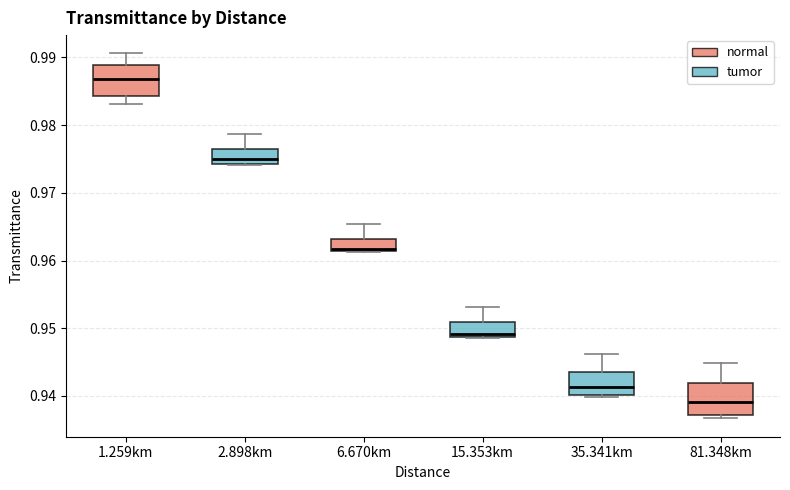

Reading left to right, read every box against the y-axis: the position of its median line, the range the box covers, and the ends of its whiskers. The values are not printed on the chart, so give them approximately, as read against the axis.

1.259km: median 0.987, box 0.984 to 0.989, whiskers 0.983 to 0.991
2.898km: median 0.975, box 0.974 to 0.976, whiskers 0.974 to 0.979
6.670km: median 0.962, box 0.961 to 0.963, whiskers 0.961 to 0.965
15.353km: median 0.949 (just above the box's lower edge), box 0.949 to 0.951, whiskers 0.949 to 0.953
35.341km: median 0.941, box 0.940 to 0.944, whiskers 0.940 to 0.946
81.348km: median 0.939, box 0.937 to 0.942, whiskers 0.937 (just below the box's lower edge) to 0.945